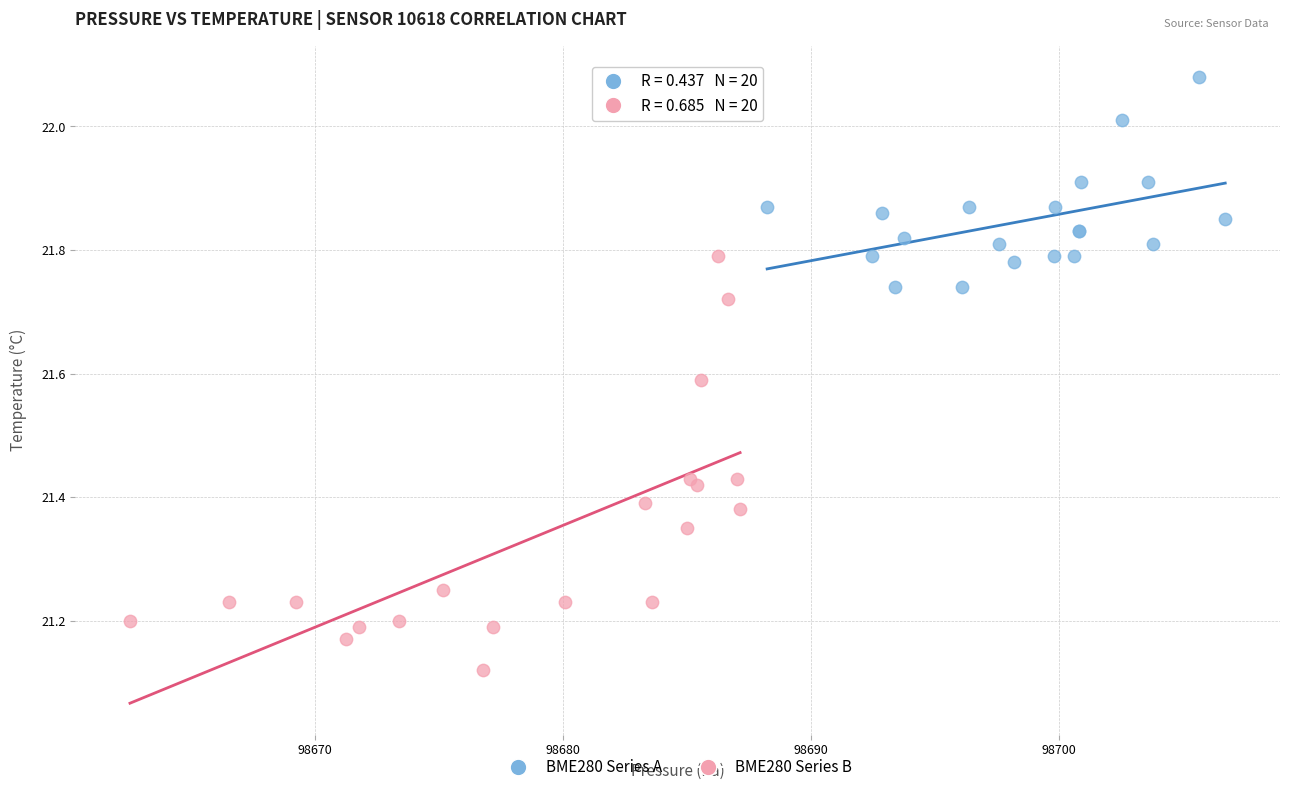

Which series reaches the maximum Y coordinate?

BME280 Series A